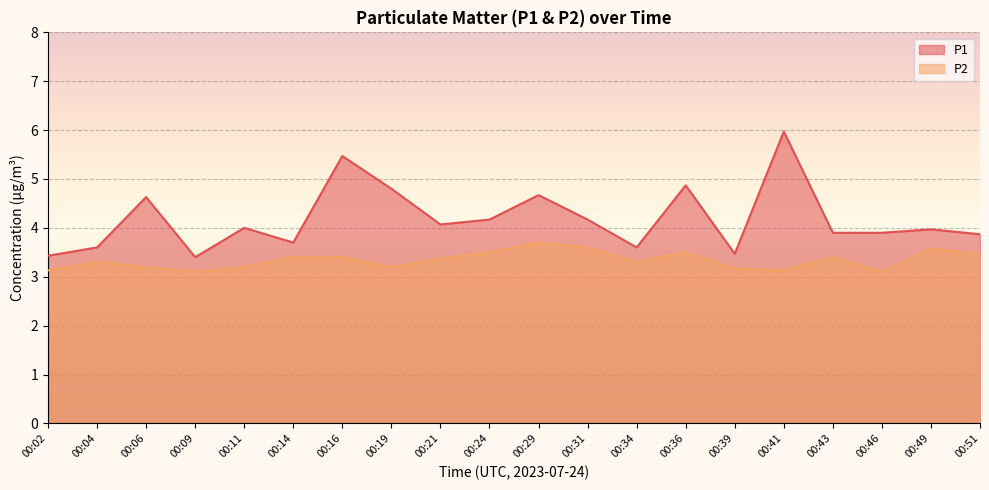

True or false: P1 and P2 intersect in this chart.

False